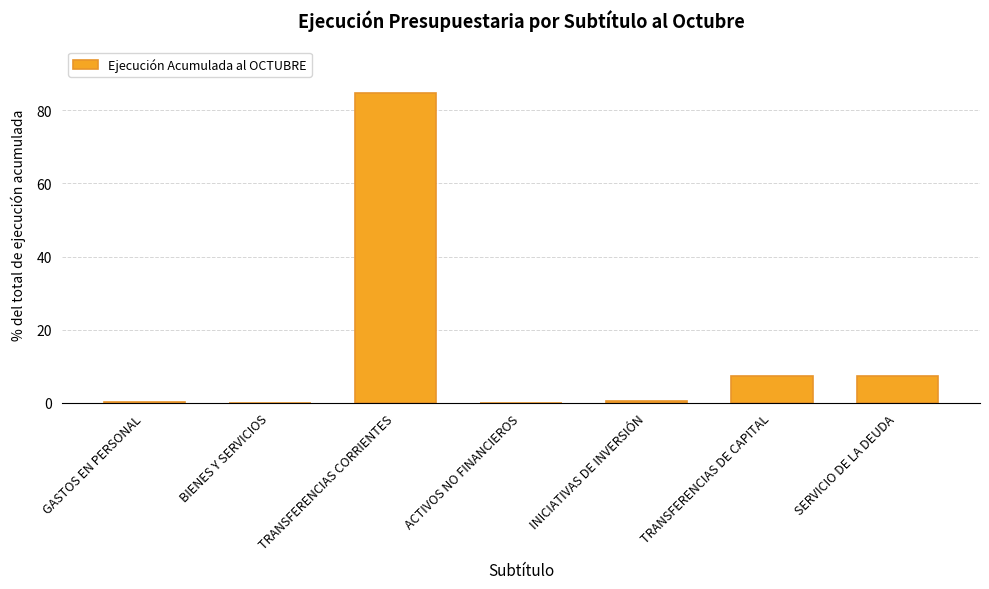

The chart shows a value of 2.5 at SERVICIO DE LA DEUDA. True or false?

False